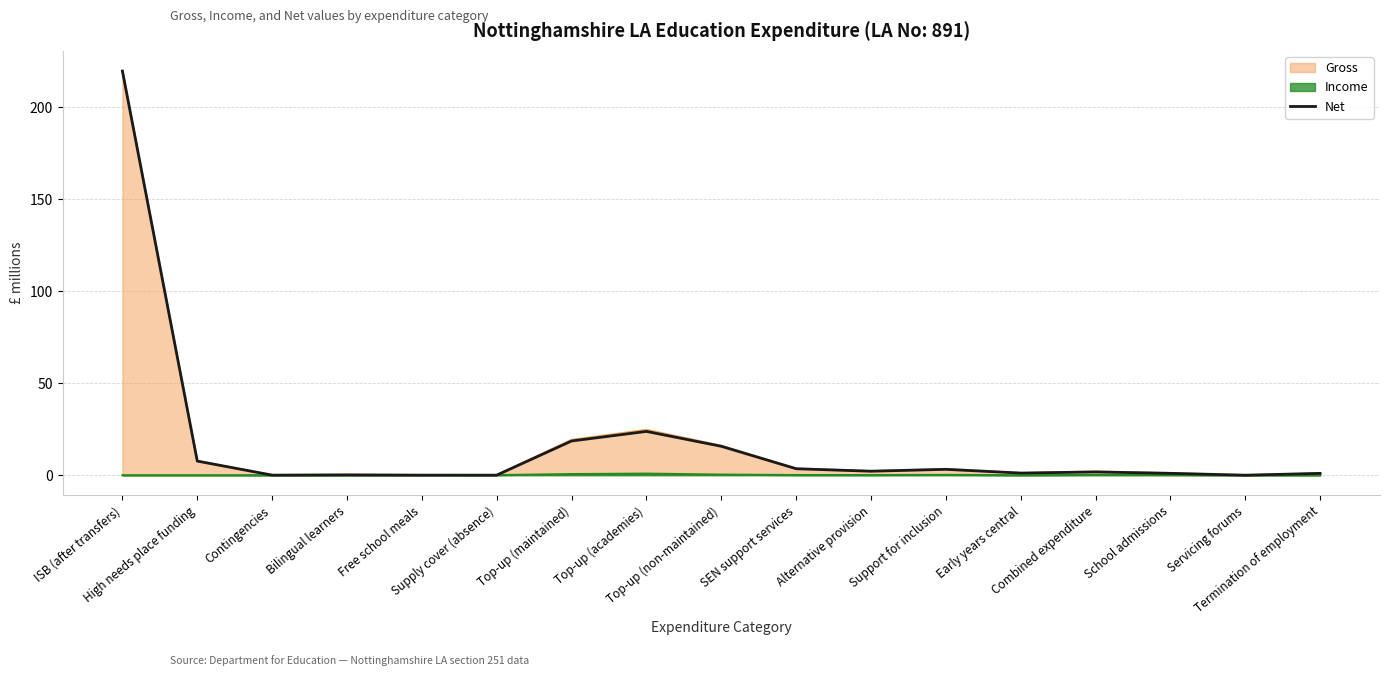

How many data points are less than 1?

5